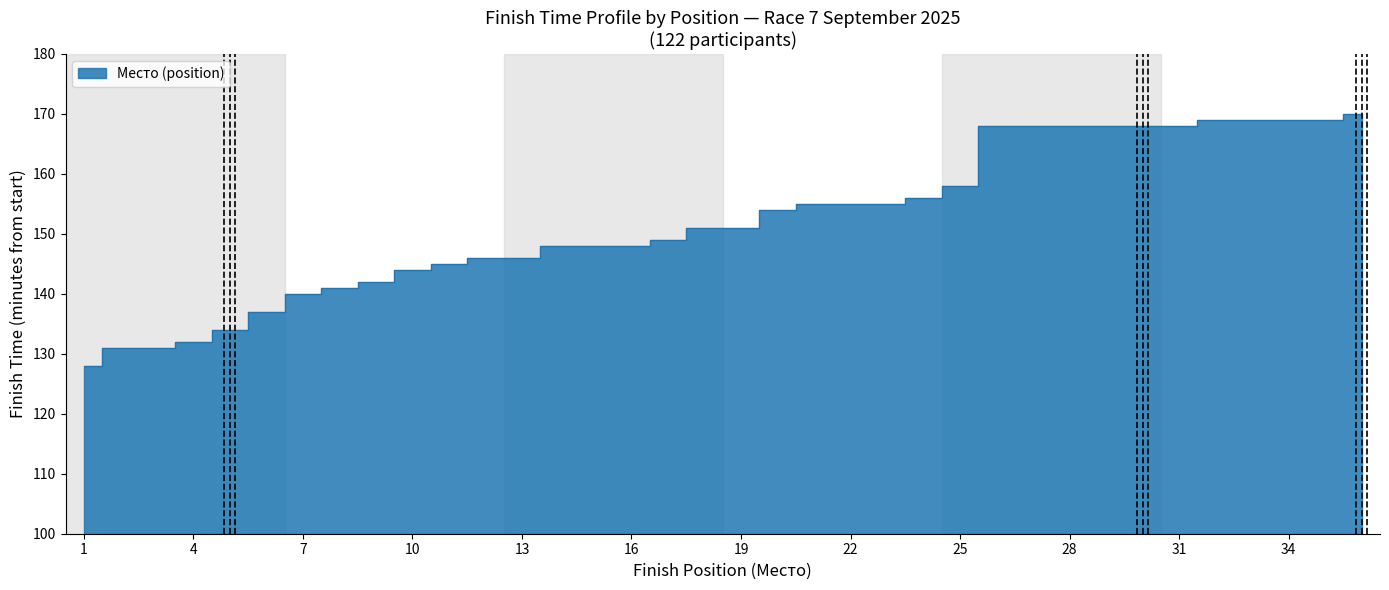

Does the chart have visible grid lines?

No